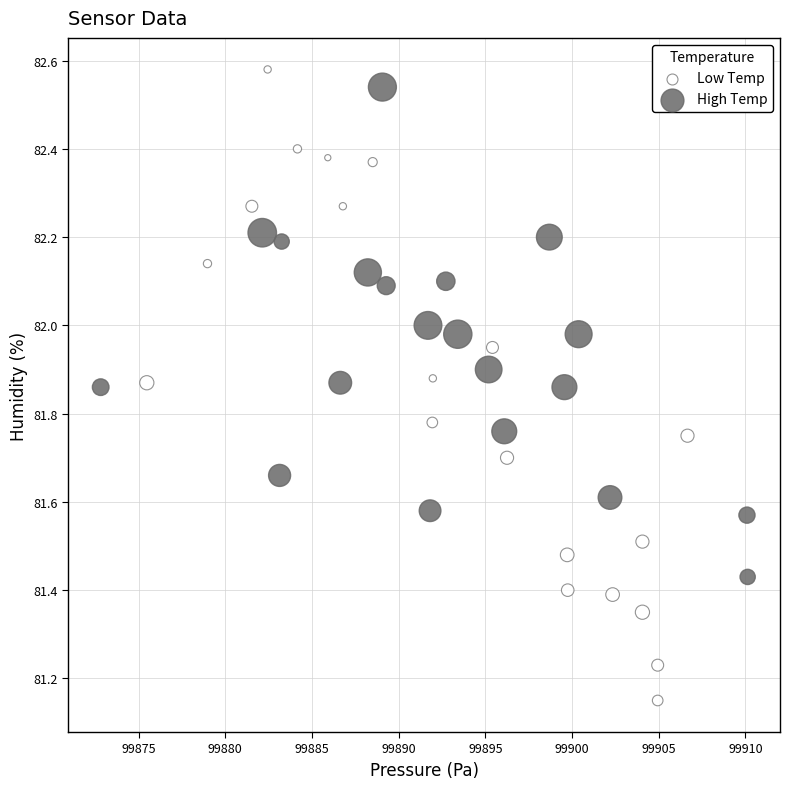

Which series reaches the minimum Y coordinate?

Low Temp